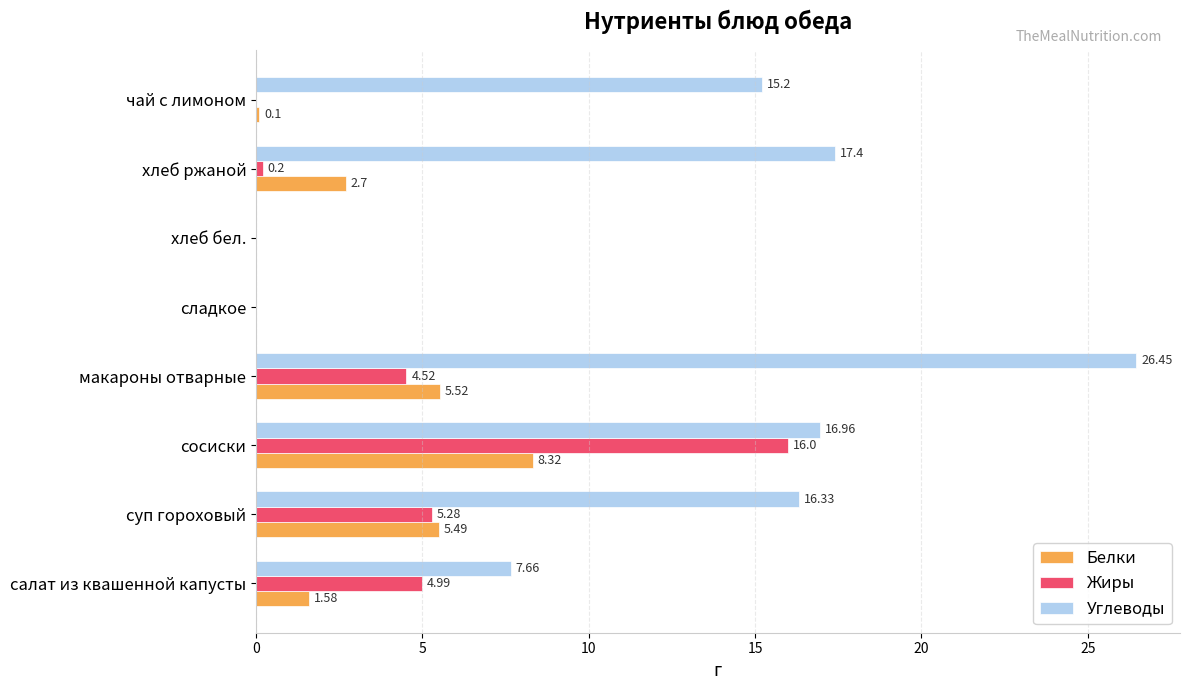

Is the value of Жиры at суп гороховый greater than the value of Углеводы at хлеб бел.?

Yes